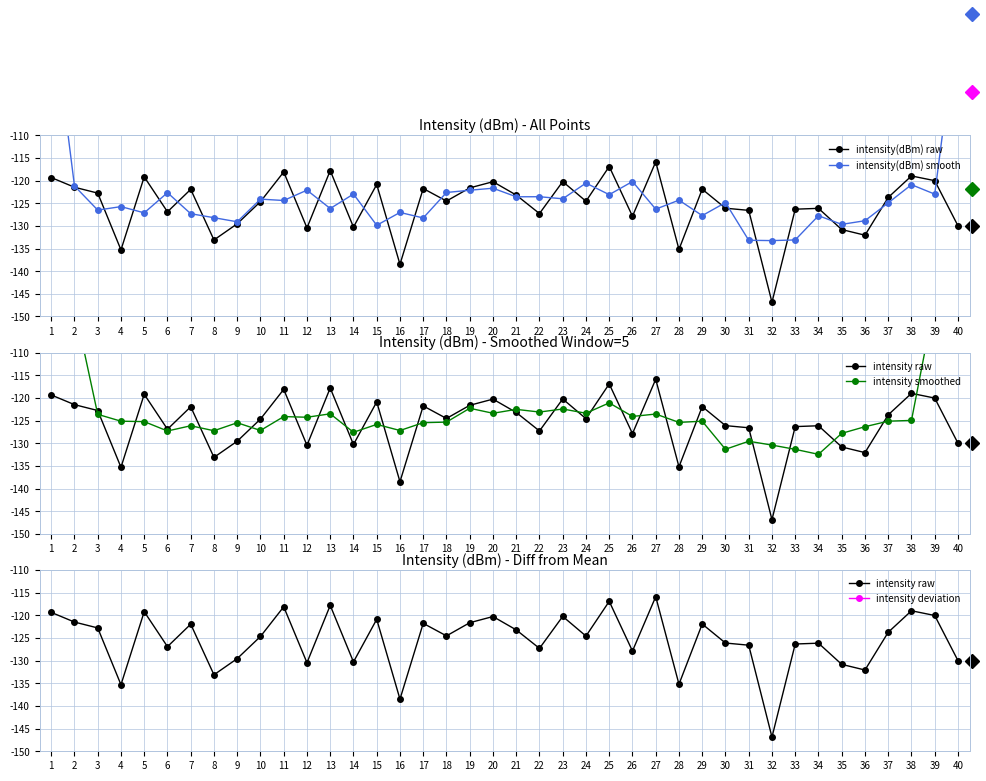

What is the value of the intensity(dBm) smooth point at the 18th from the left?

-122.6